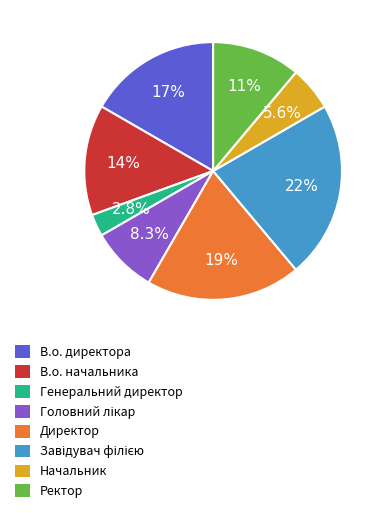

What is the total percentage of Директор and В.о. директора?

36.1%